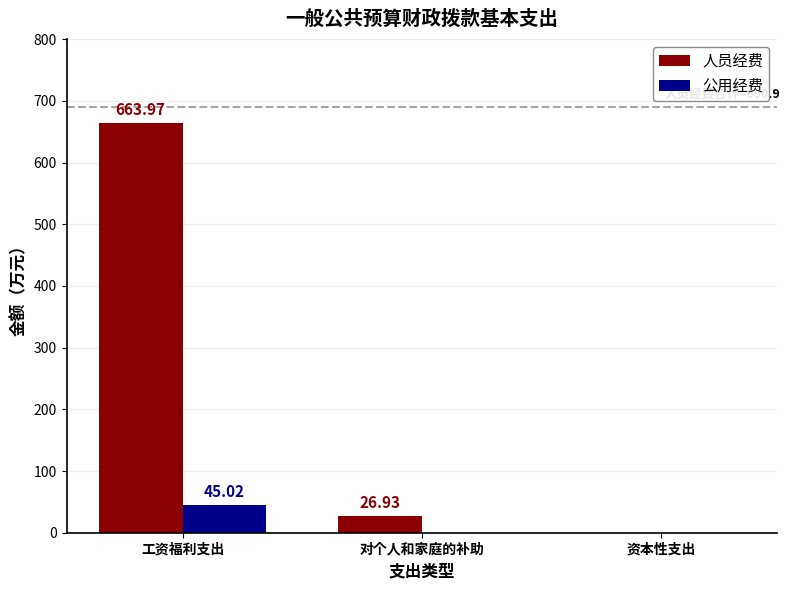

At which label does 人员经费 first exceed 26?

工资福利支出